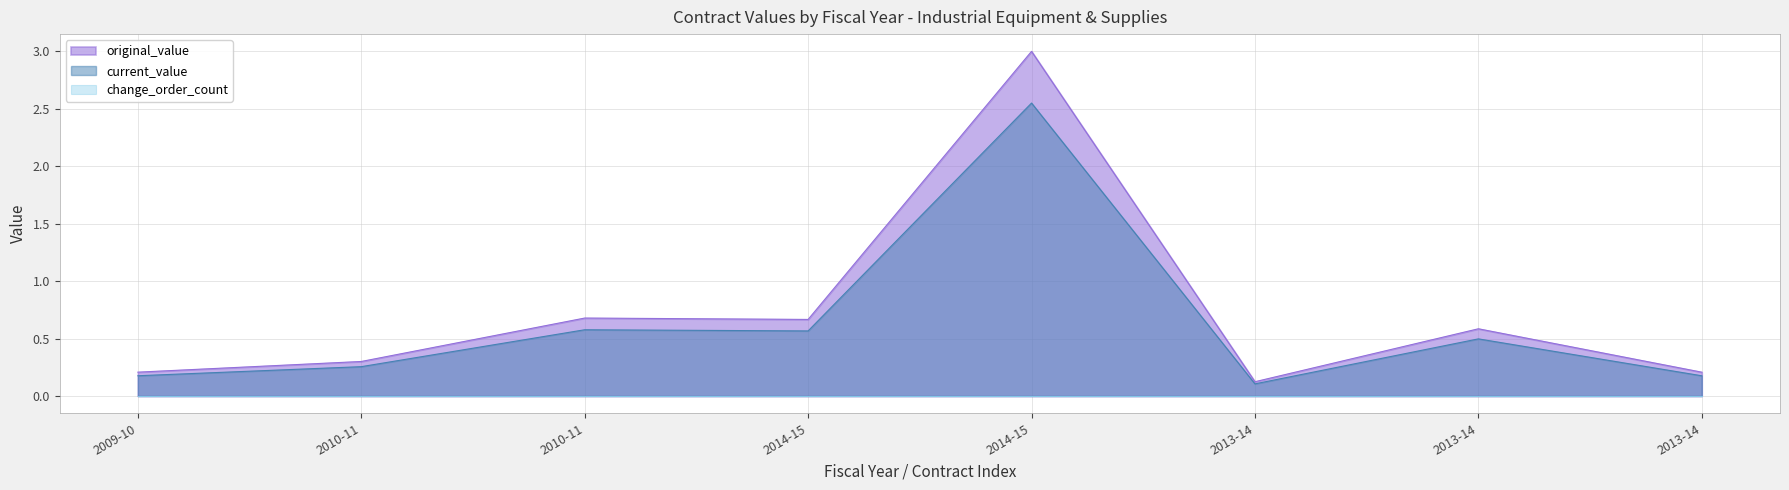

What is the average value of the current_value series?

0.6